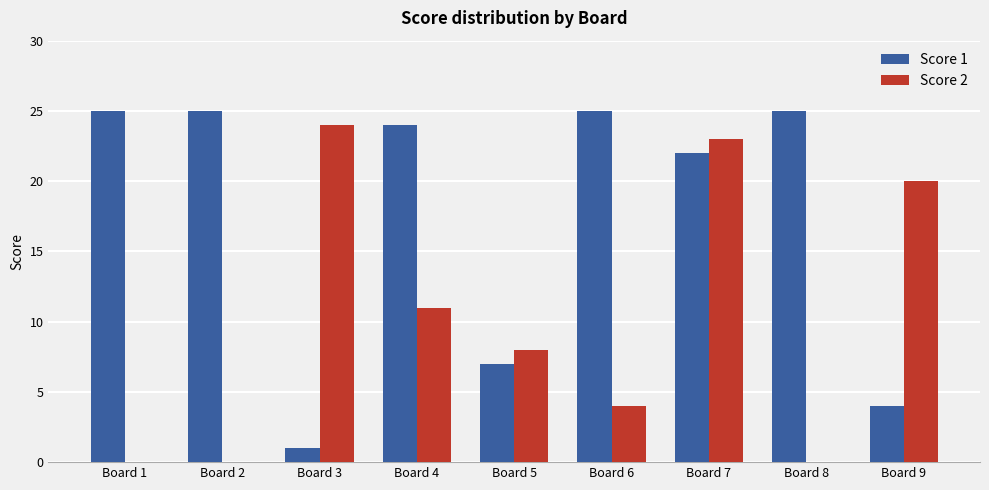

What are all the series names shown in the legend?

Score 1, Score 2